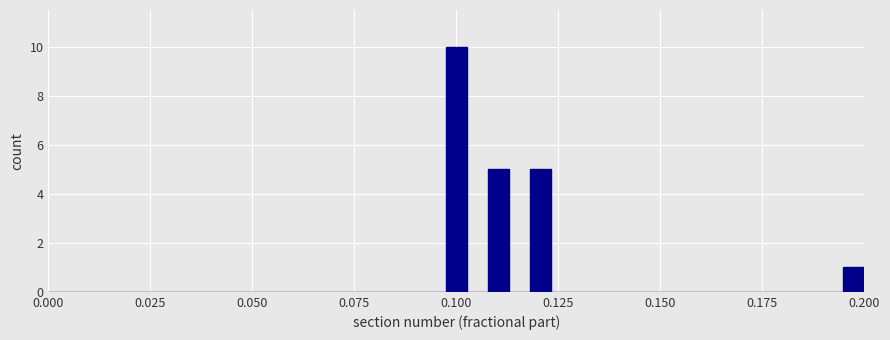

Around what value on the x-axis is the tallest bar? Give the approximate position of its centre, as read against the axis.

0.100